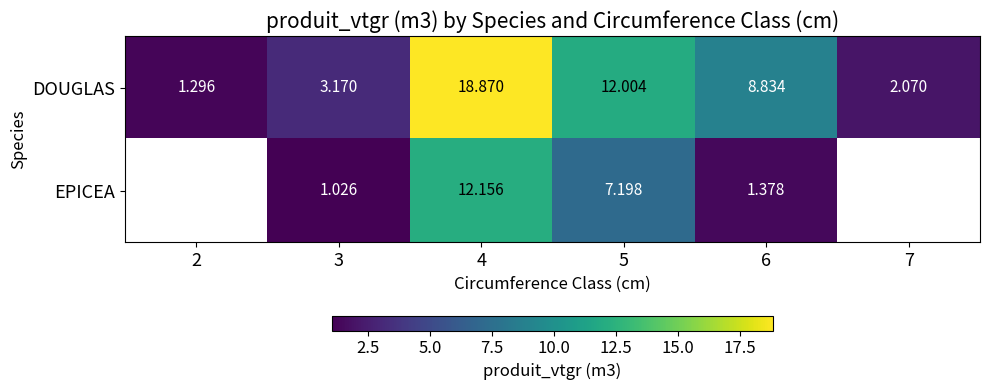

How many distinct data groups are displayed?

2